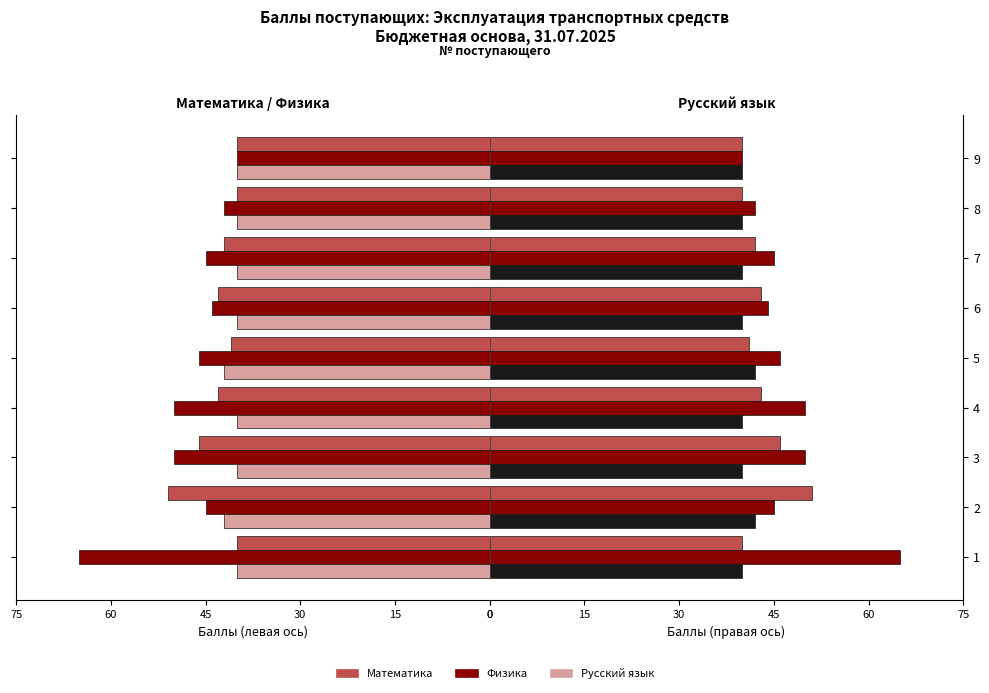

What are all the series names shown in the legend?

Математика, Физика, Русский язык